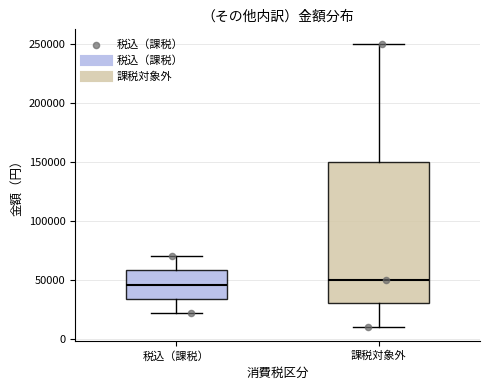

Where does the lower whisker of the box for 課税対象外 end on the y-axis? The values are not printed on the chart, so give them approximately, as read against the axis.

10000